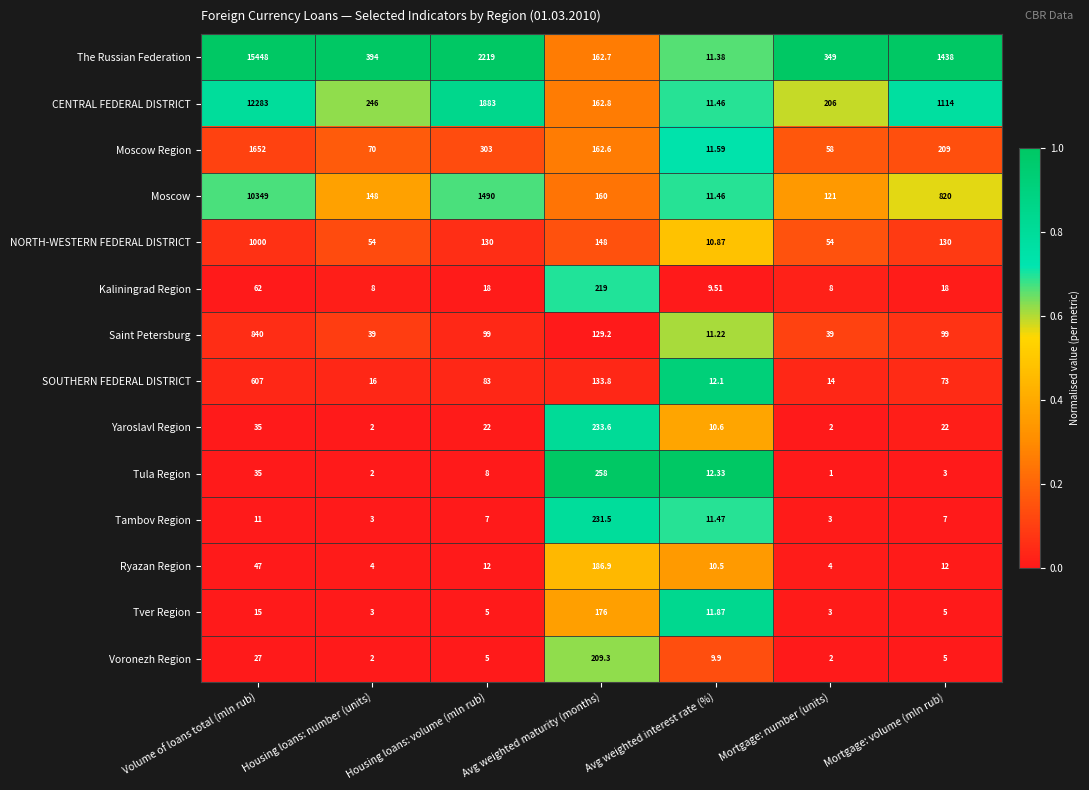

Which category has the lowest value in the The Russian Federation series?

Avg weighted interest rate (%)